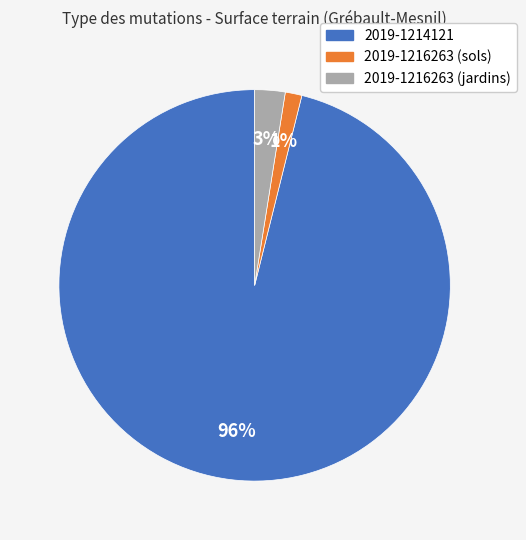

Is 2019-1214121 the majority of the pie?

Yes